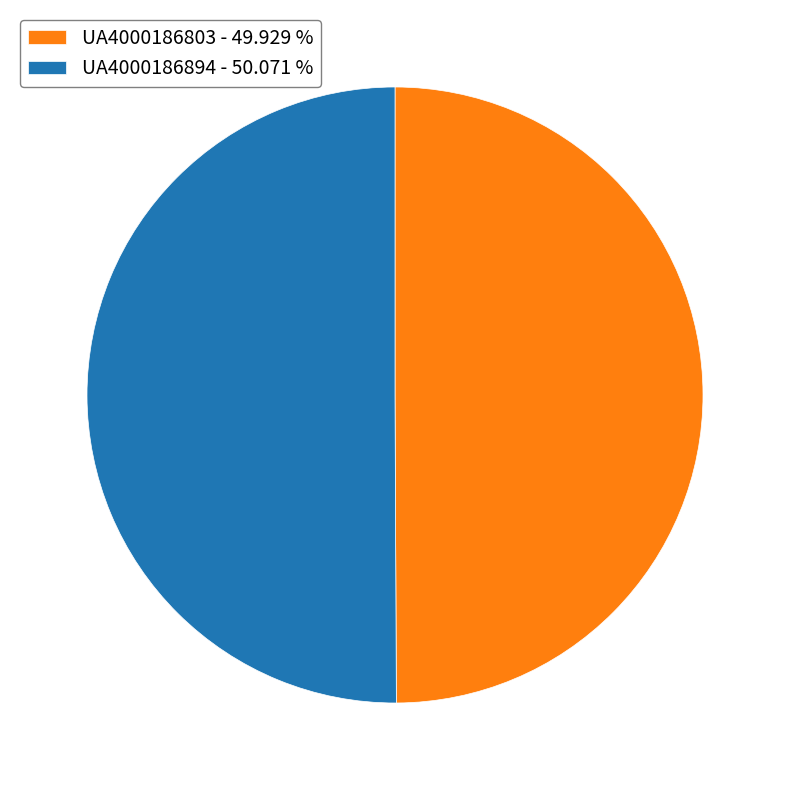

Count the number of slices in the pie.

2